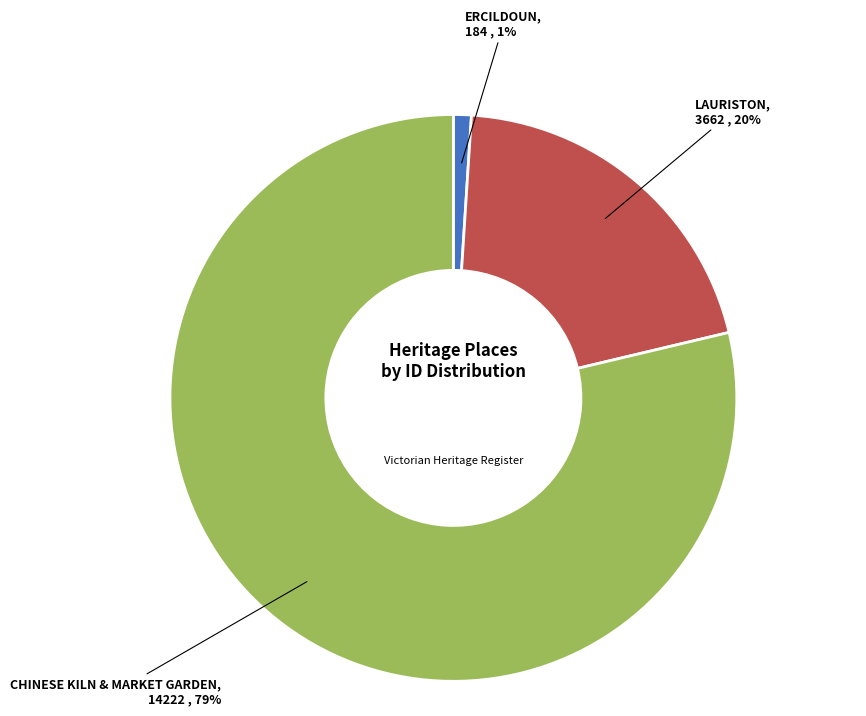

Does any single category account for the majority?

Yes